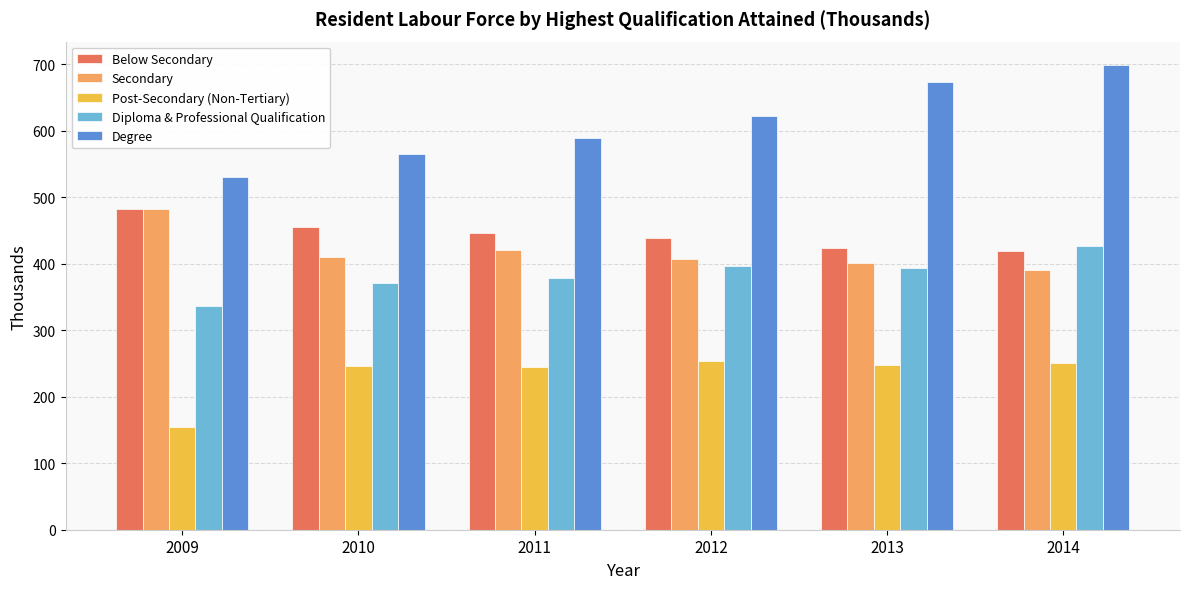

The Below Secondary series shows 481.9 at 2009. True or false?

True